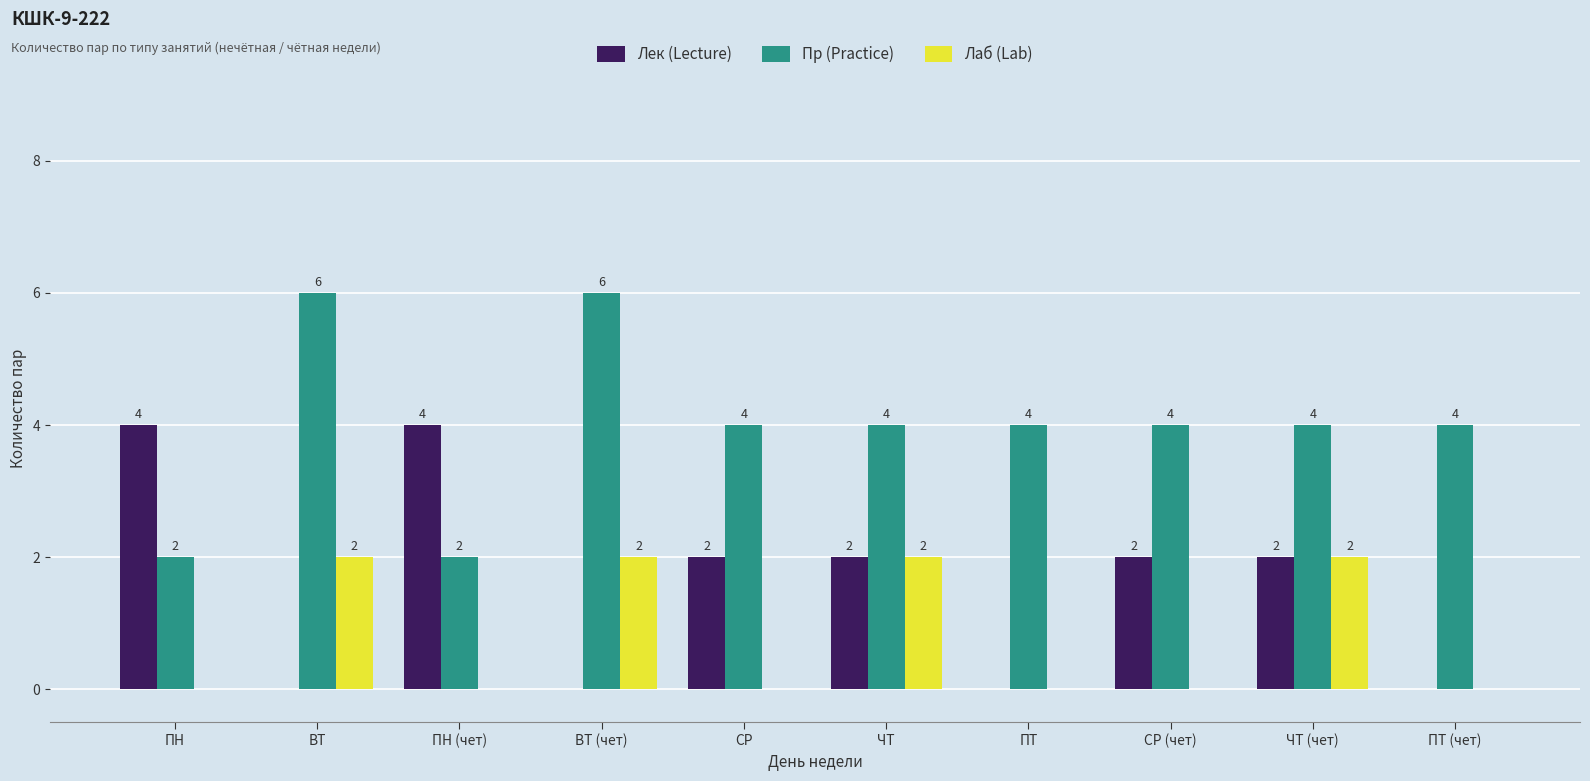

What is the sum of the Пр (Practice) values at ЧТ (чет) and ВТ (чет)?

10